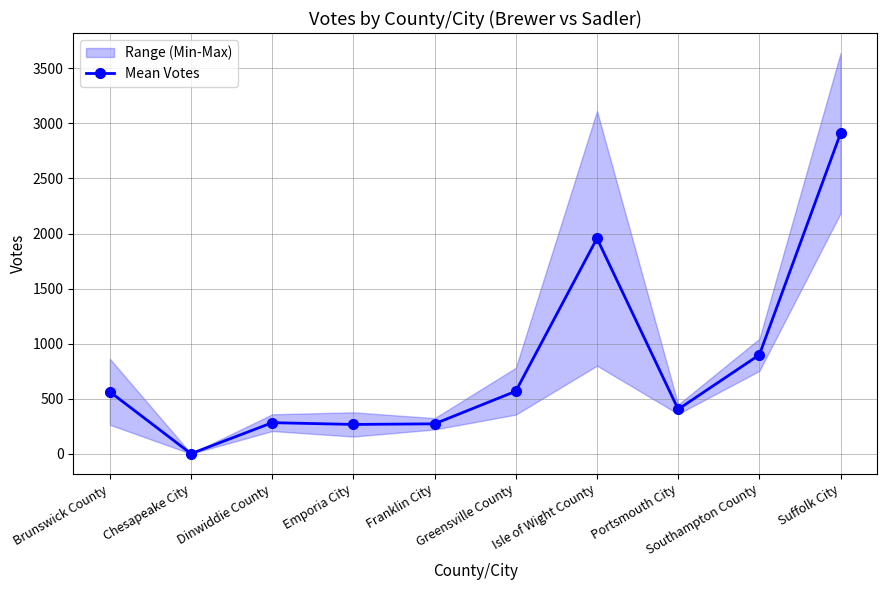

At which category does the data reach its first local valley?

Chesapeake City